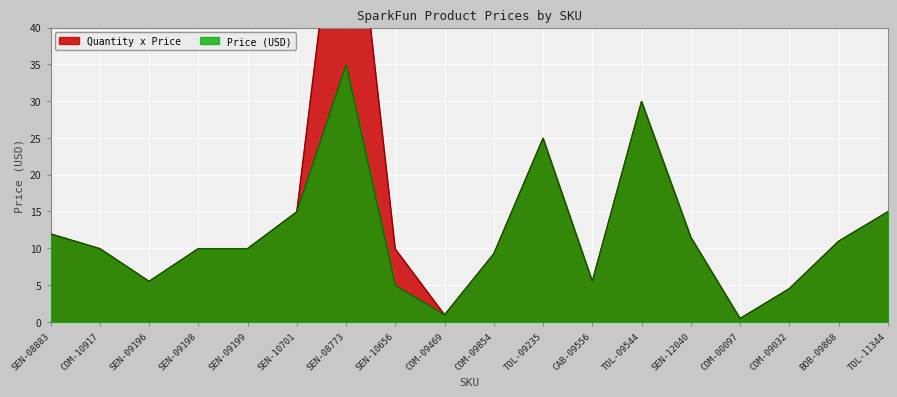

Which label corresponds to the smallest value in the chart?

COM-00097